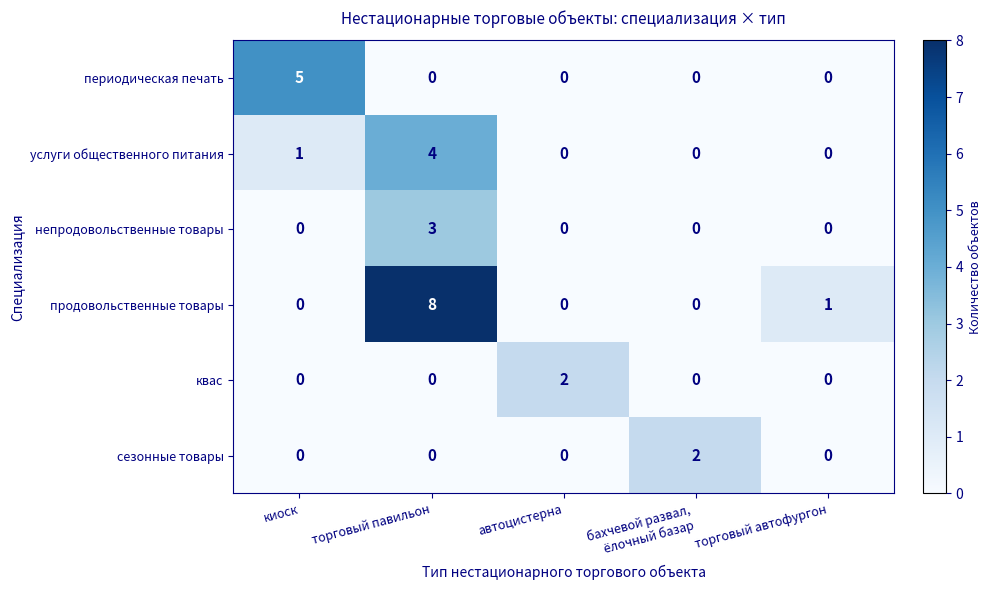

At which category does the chart reach its peak across all series?

торговый павильон